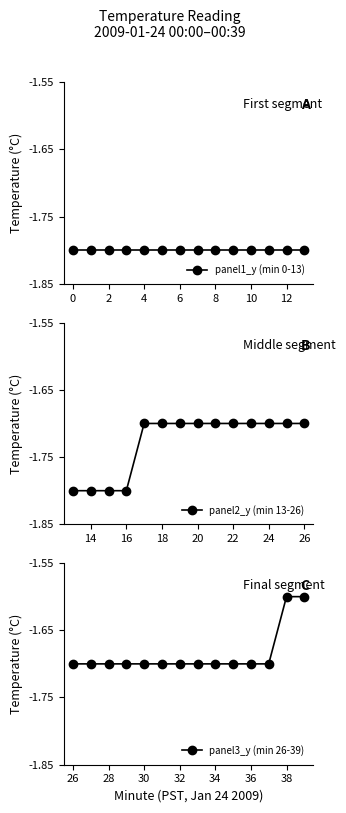

Is it true that panel2_y (min 13-26) equals -0.8 at 14?

False